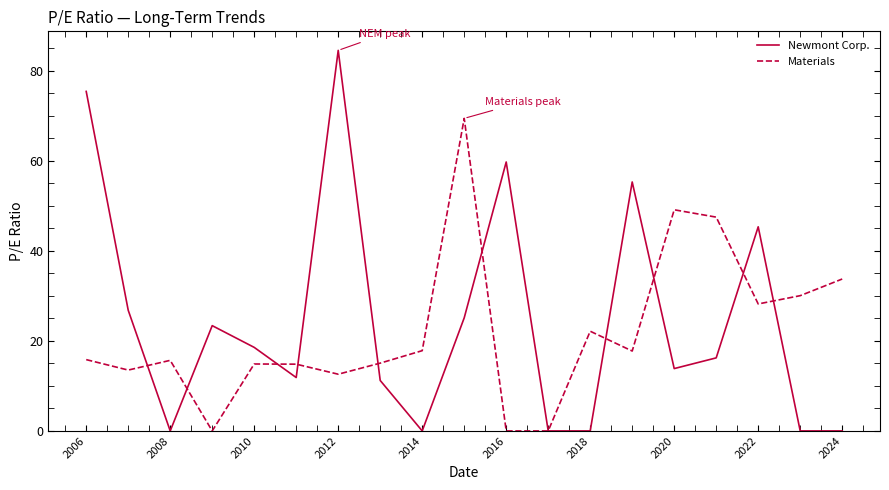

List the series in order of their peak value, highest first.

Newmont Corp., Materials